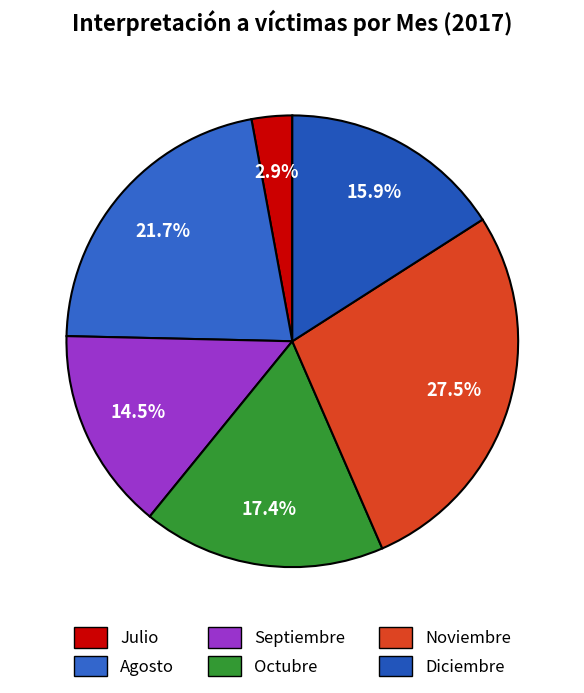

How many slices are in this pie chart?

6